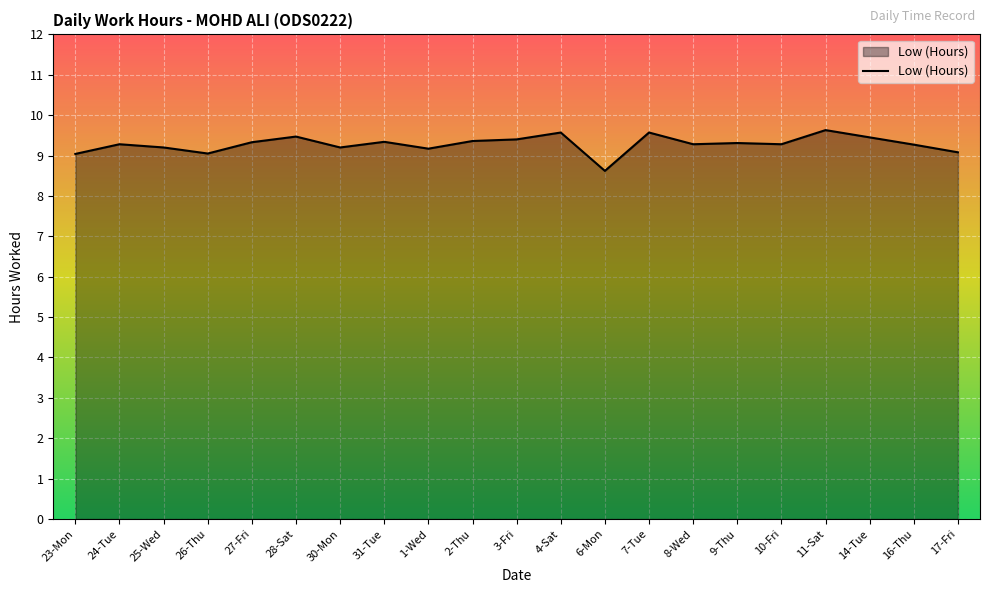

Is it true that the value at 16-Thu is 15.3?

False